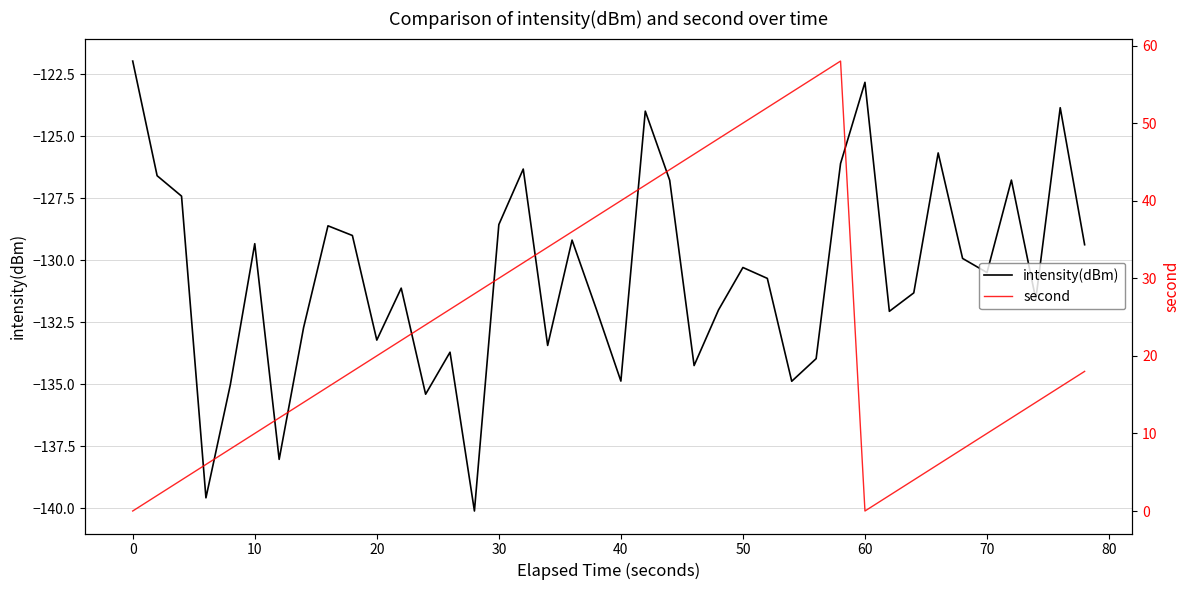

What is the minimum value for intensity(dBm)?

-140.1